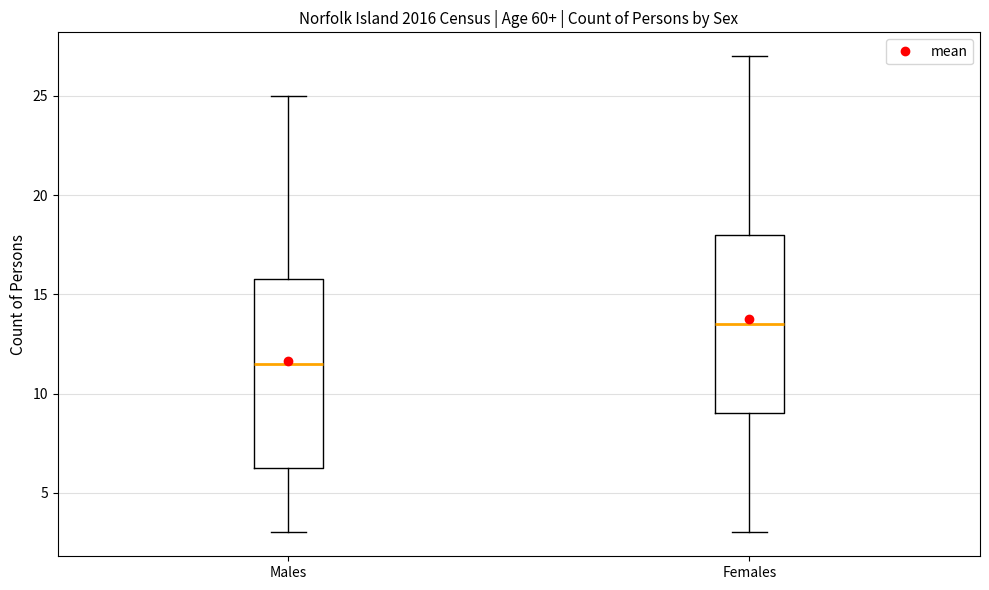

Which box's median line is the lowest?

Males